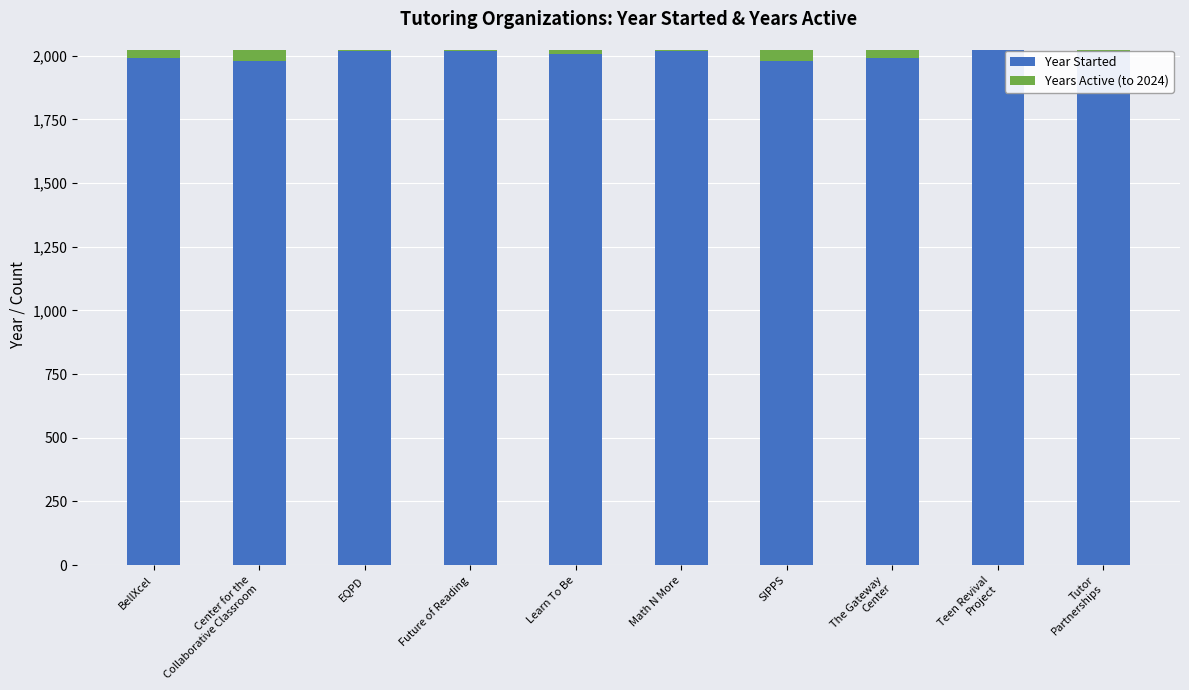

The value of Year Started at SIPPS is 1980. True or false?

True